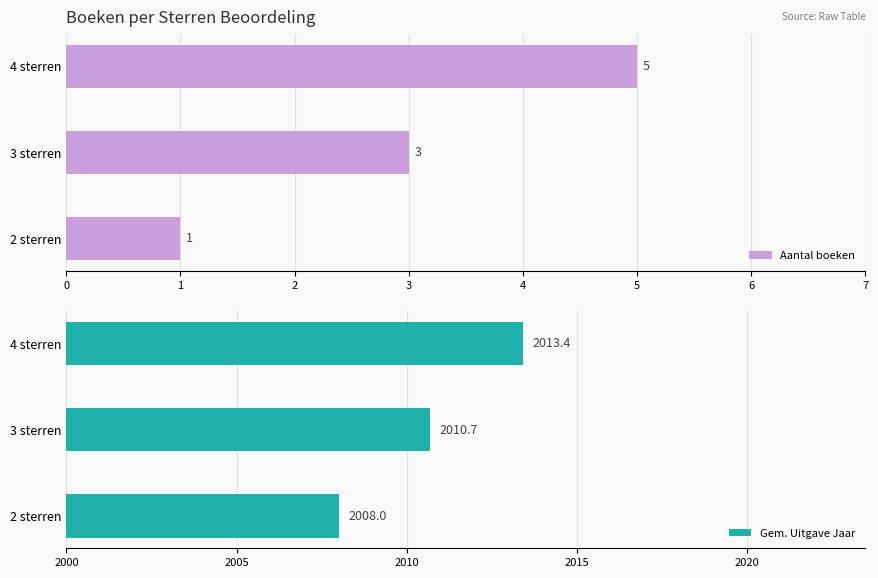

At which label does Aantal boeken reach its peak?

4 sterren